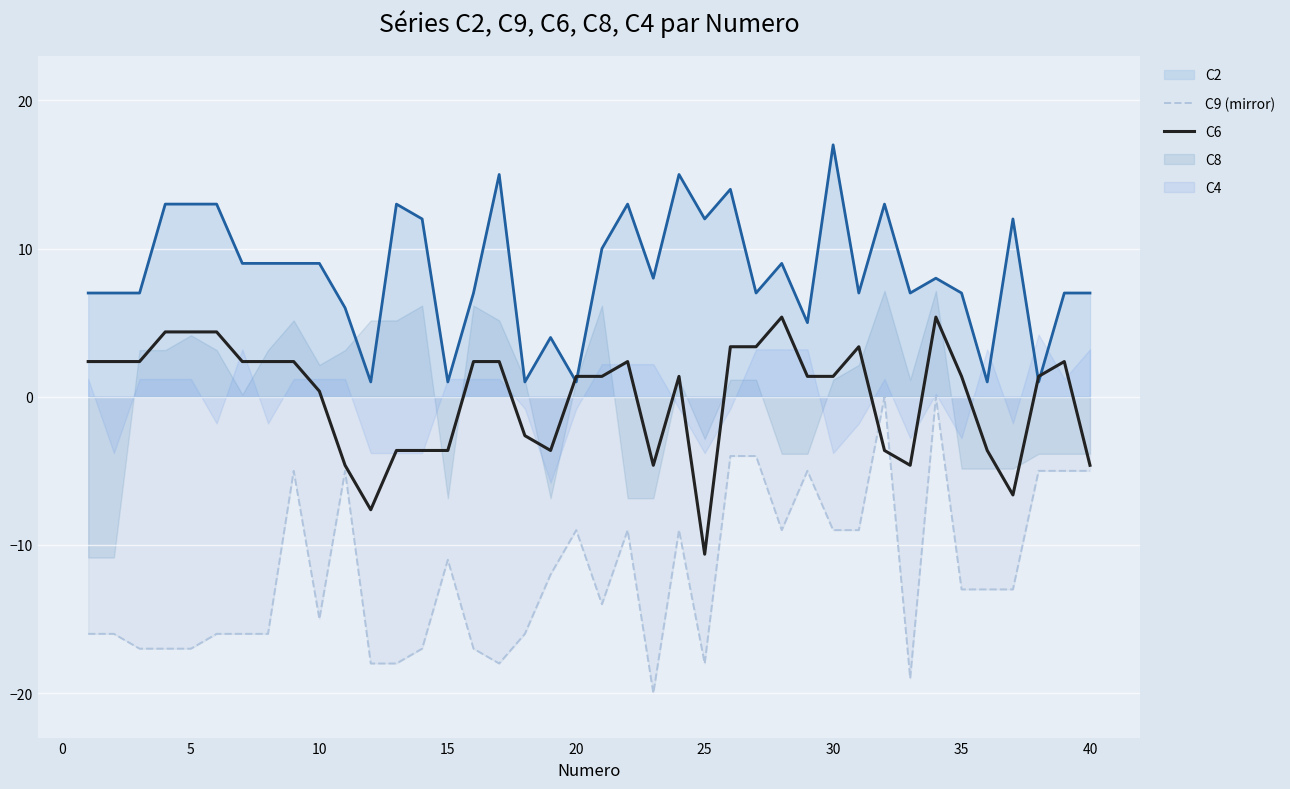

True or false: C6 has a value of 1.4 at 30.

True